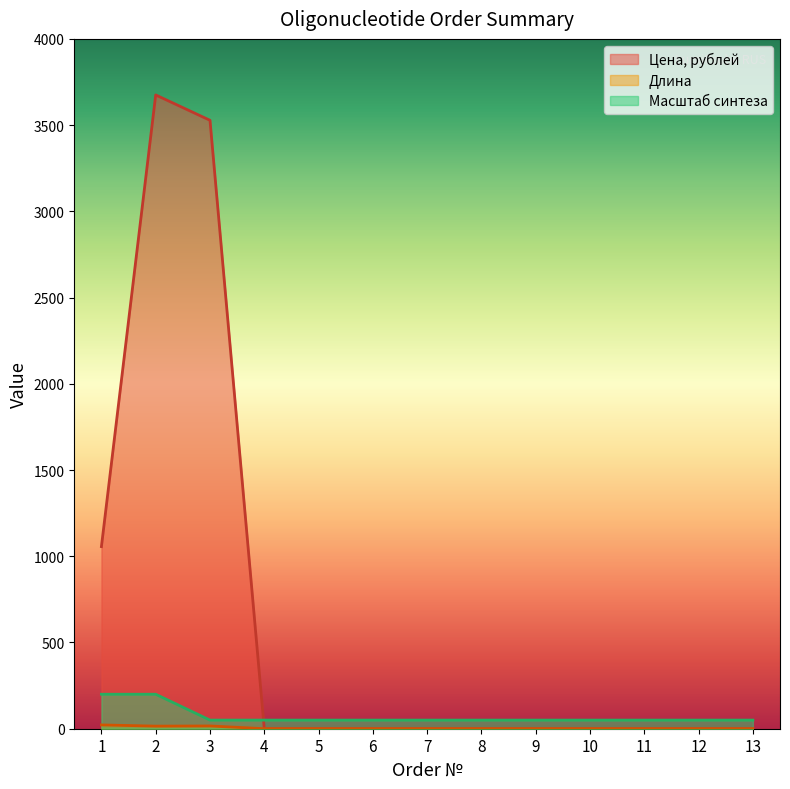

How many series are shown in this chart?

3